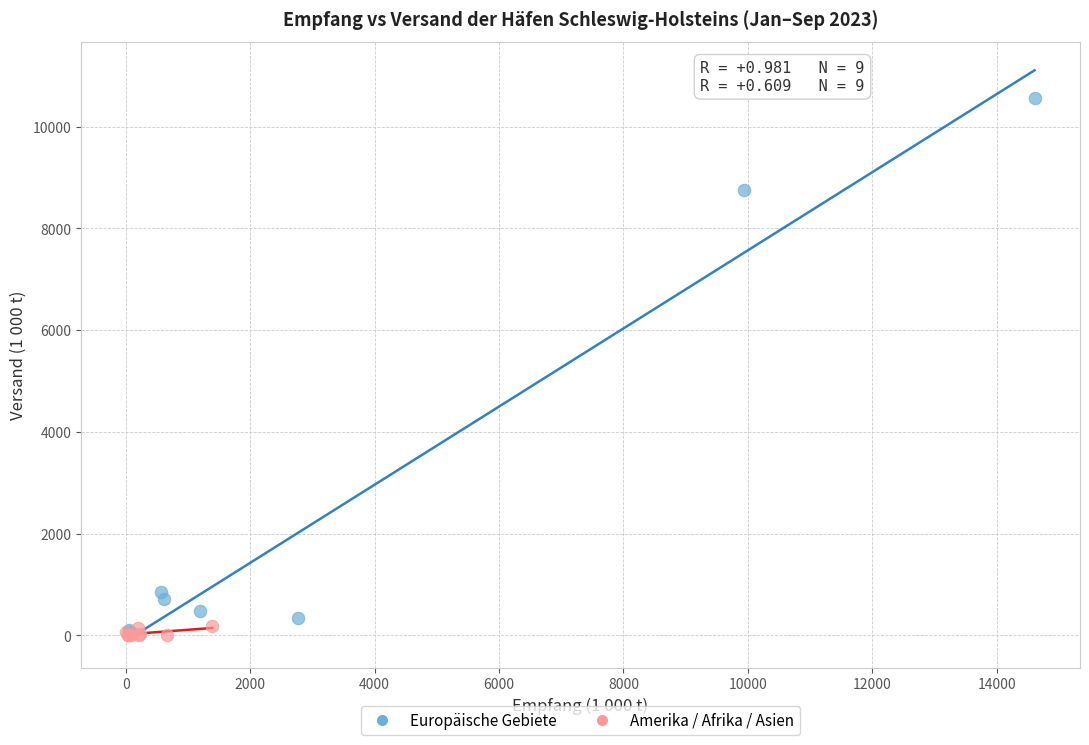

Which series has the widest spread of Y values?

Europäische Gebiete